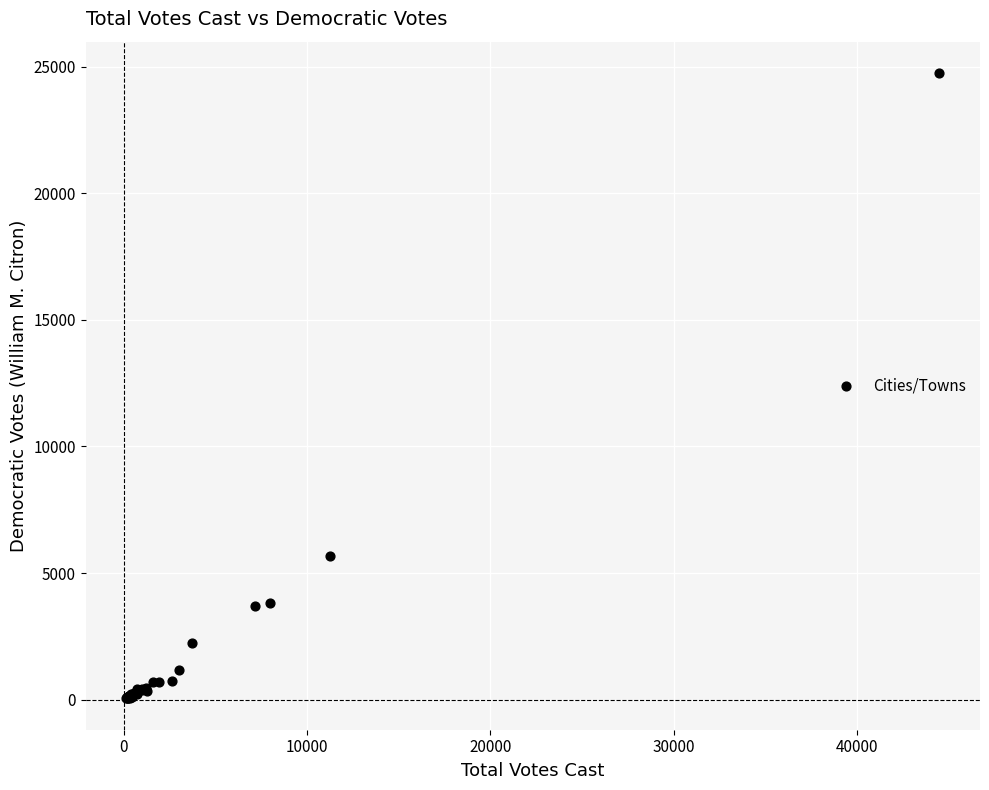

What Y value in the scatter plot is closest to 12398?

5653